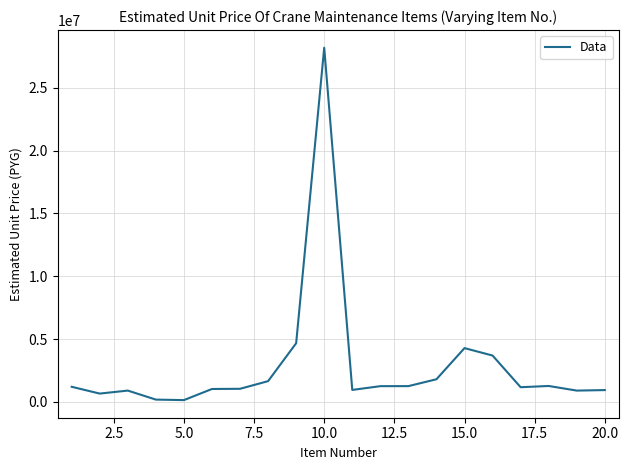

What is the maximum value shown in the chart?

28200000